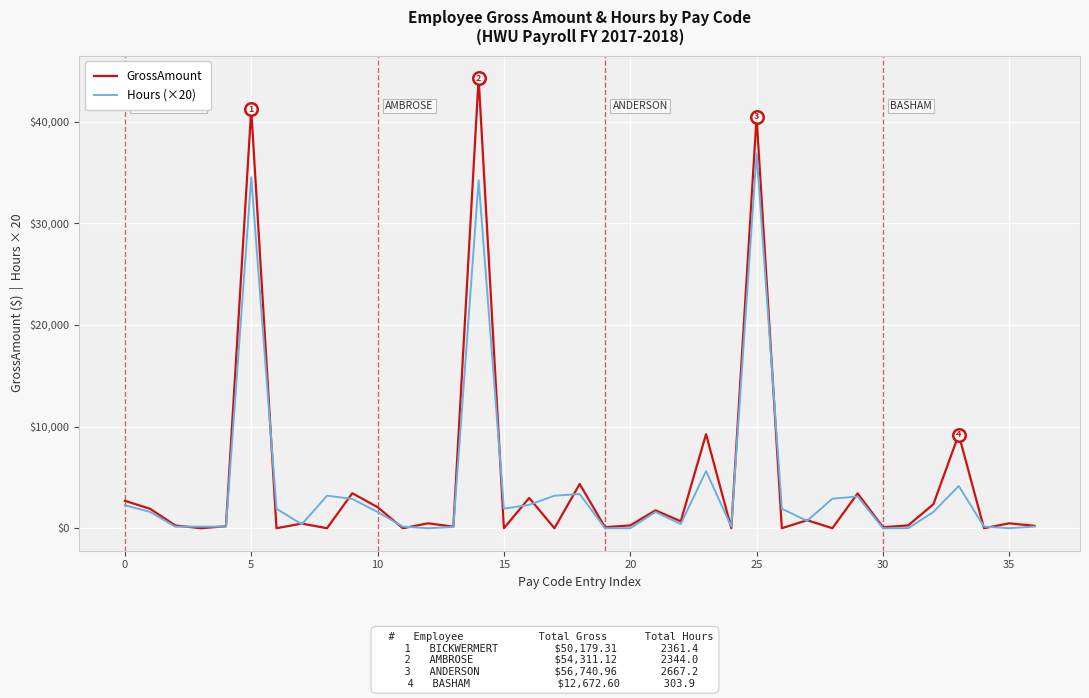

Which series has the widest spread of values?

GrossAmount